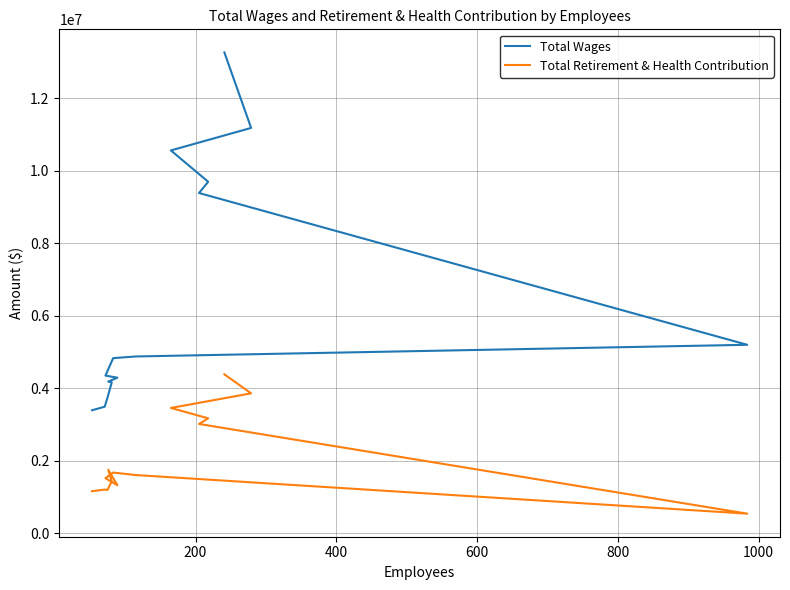

What is the difference between the second highest and minimum values in the Total Wages series?

7794947